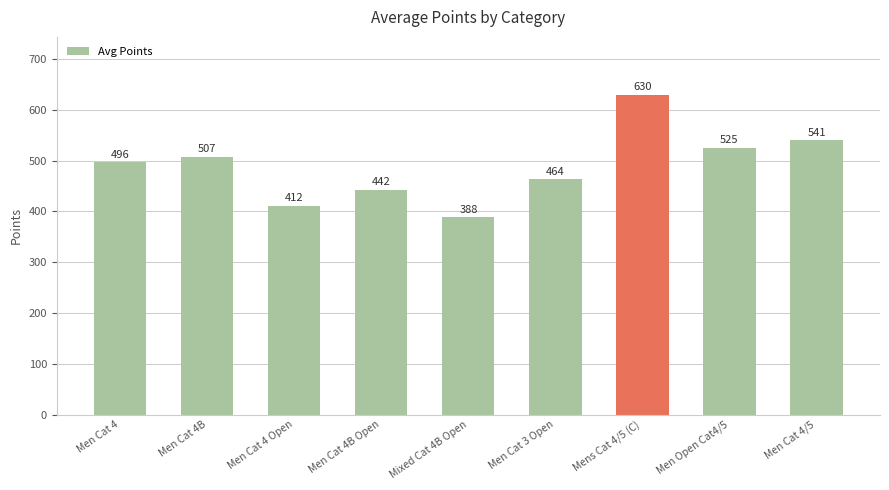

Read the value at Men Cat 4 Open.

411.6